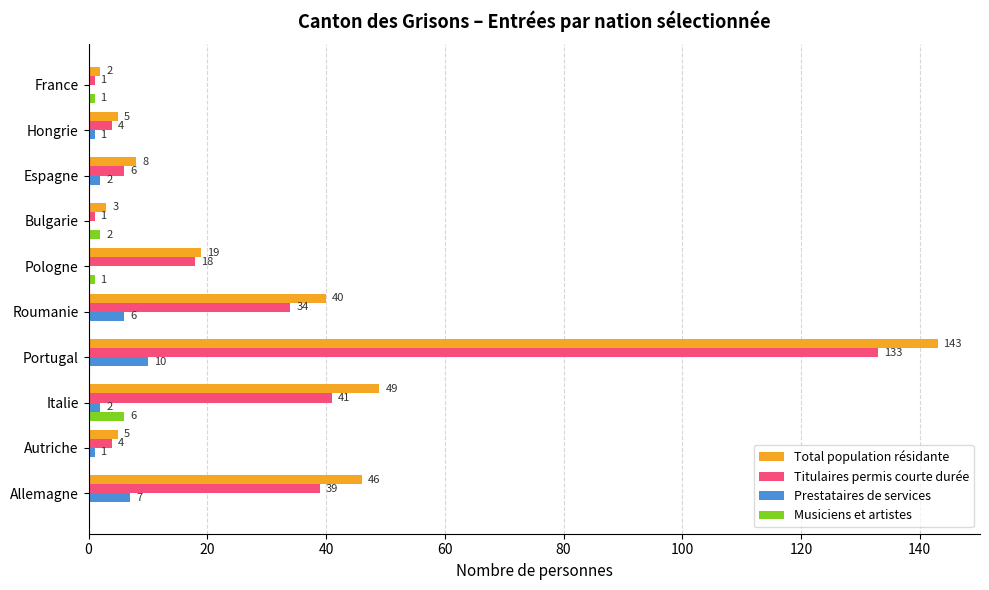

Which series changed the most between Allemagne and Roumanie?

Total population résidante